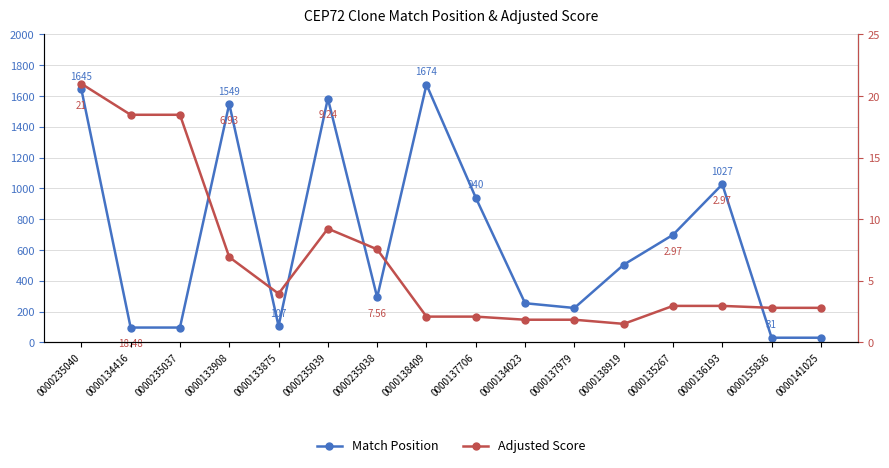

What is the difference between the maximum and minimum values in the Match Position series?

1643.0